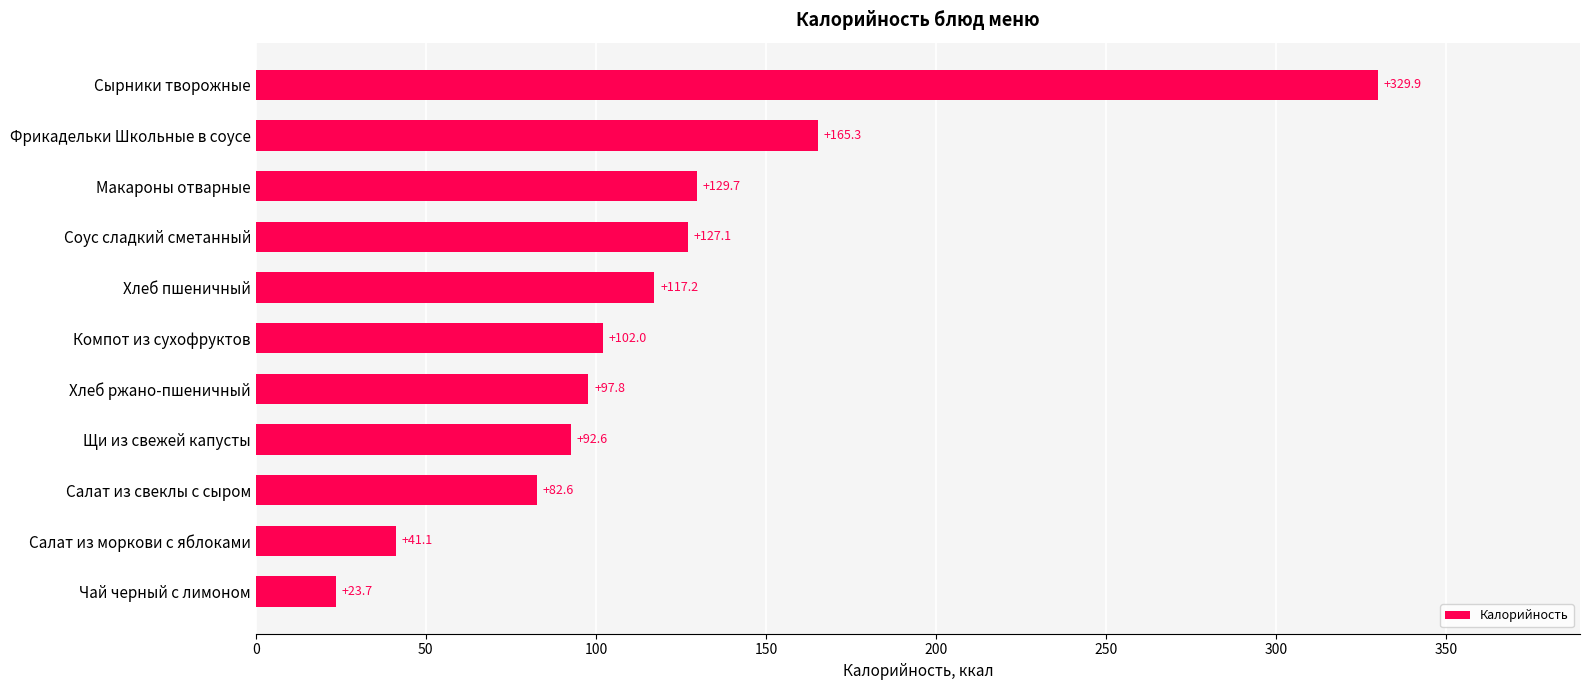

Between Салат из свеклы с сыром and Макароны отварные, which is larger?

Макароны отварные